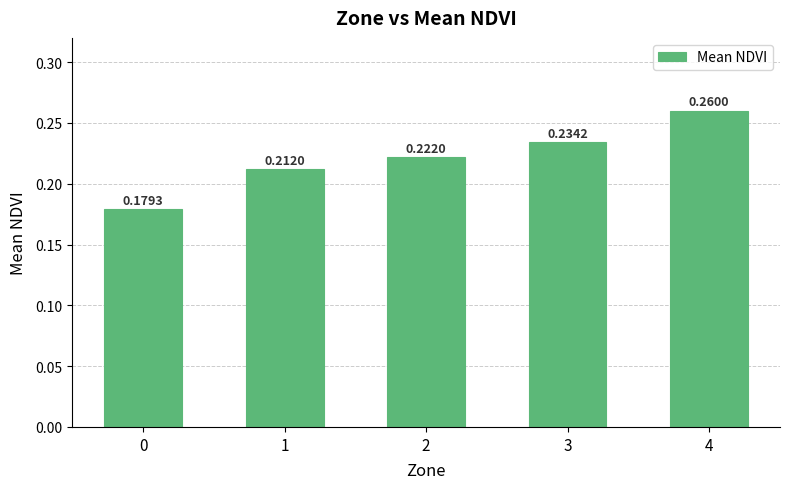

Is it true that the value at 0 is 0.3?

False